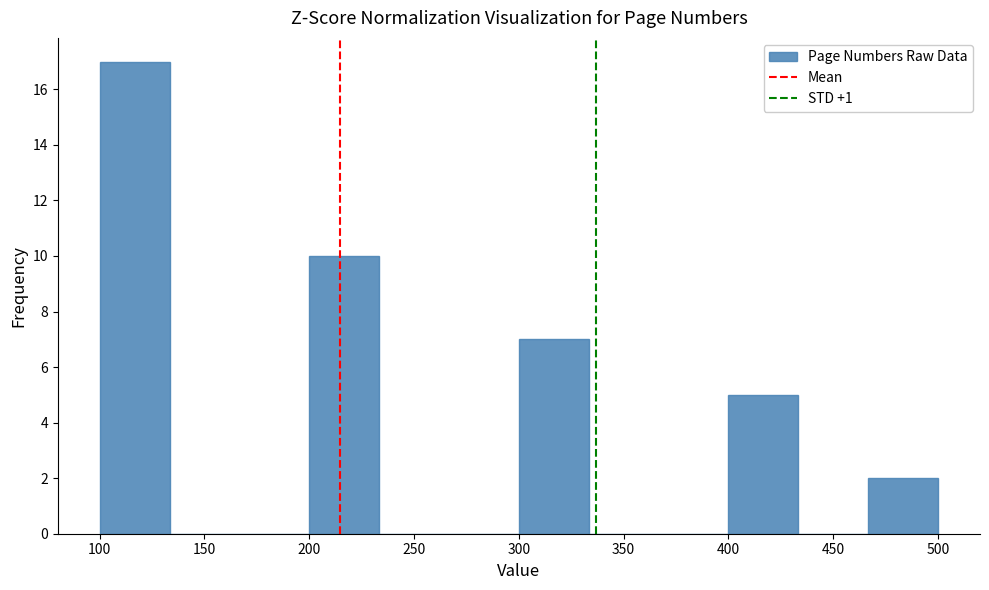

What is the height of the bar covering 300 to 335 on the x-axis? Neither the bar edges nor the heights are printed on the chart, so give them approximately, as read against the axes.

7